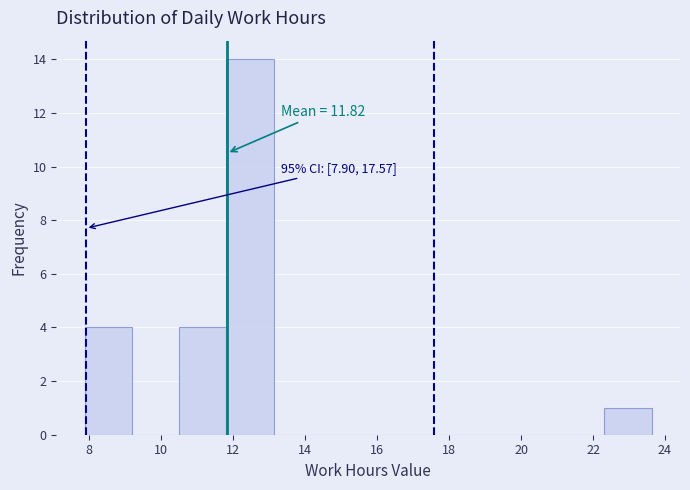

Which range on the x-axis has the tallest bar?

11.8 to 13.2